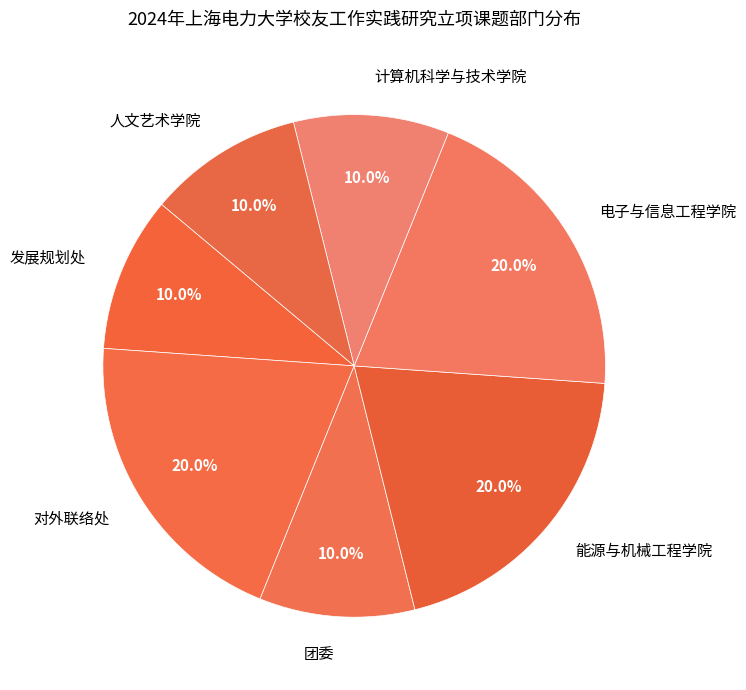

To the nearest percent, what is the combined percentage of 对外联络处 and 能源与机械工程学院?

40%